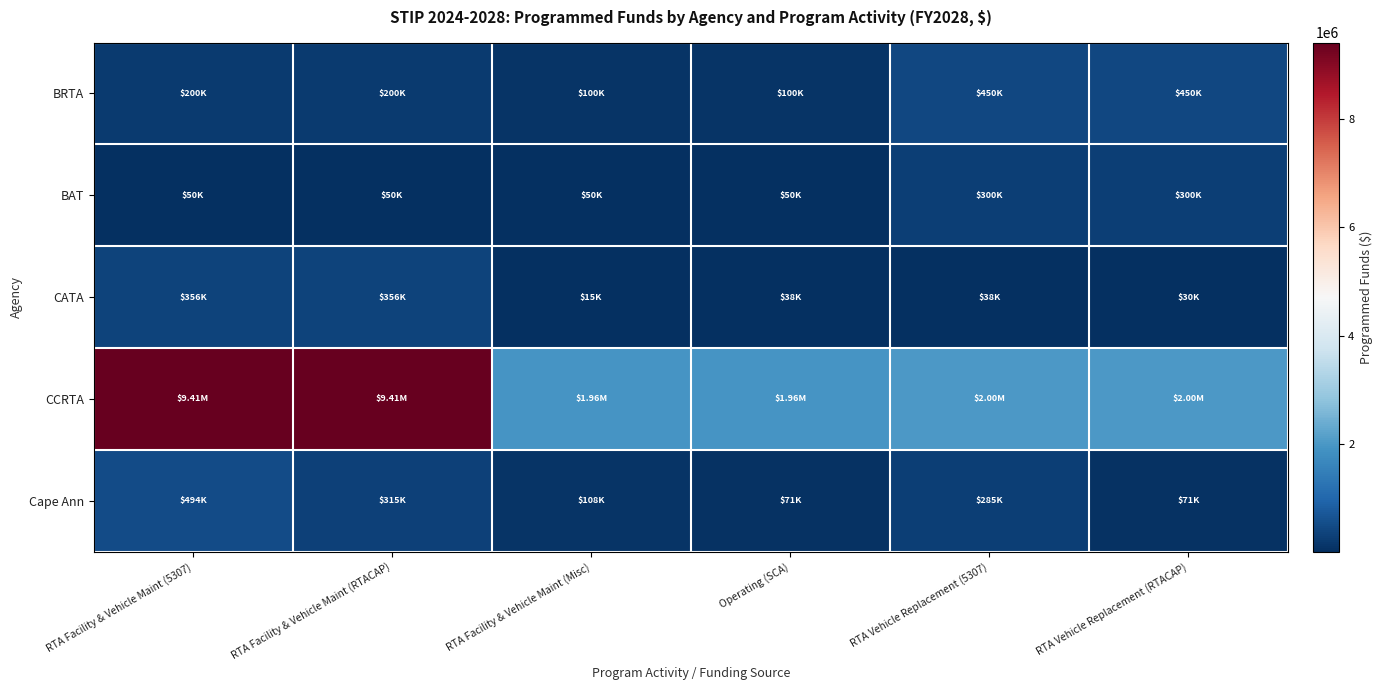

List the series in order of their peak value, highest first.

CCRTA, Cape Ann, BRTA, CATA, BAT